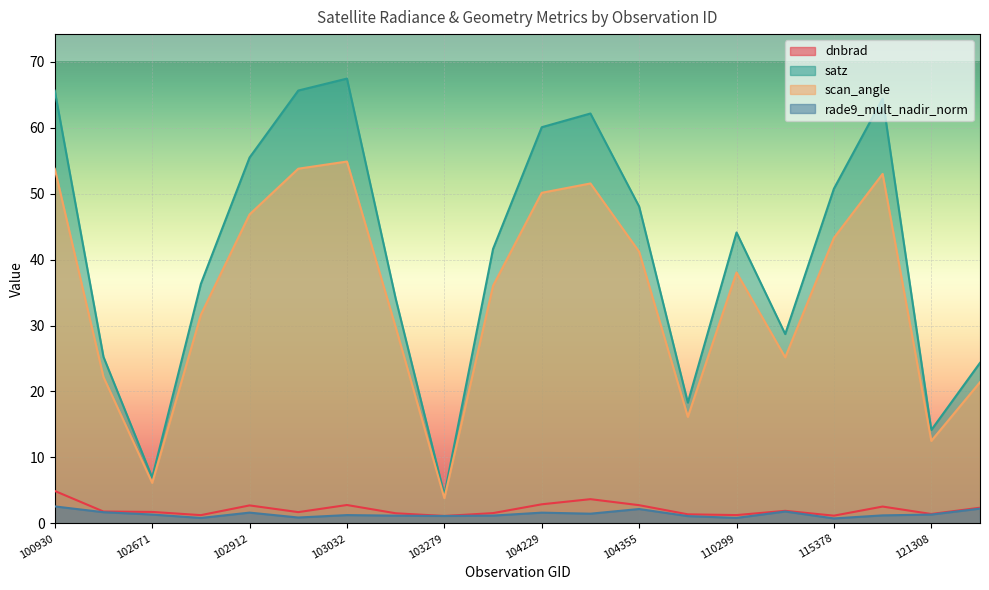

Which category has the lowest value in the dnbrad series?

103279